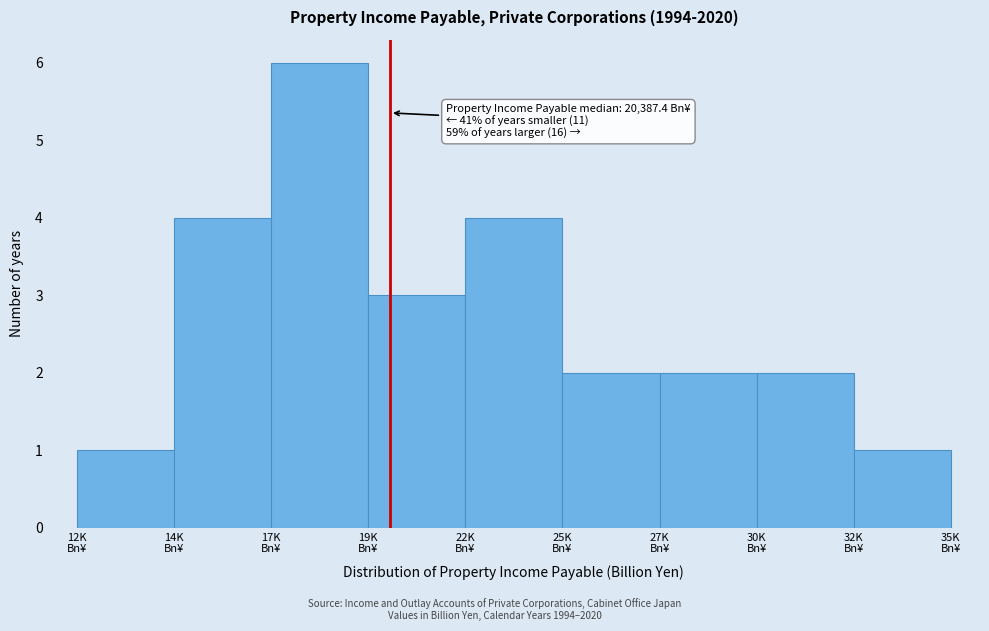

Reading right to left, what are all the values shown in this chart?

1	2	2	2	4	3	6	4	1